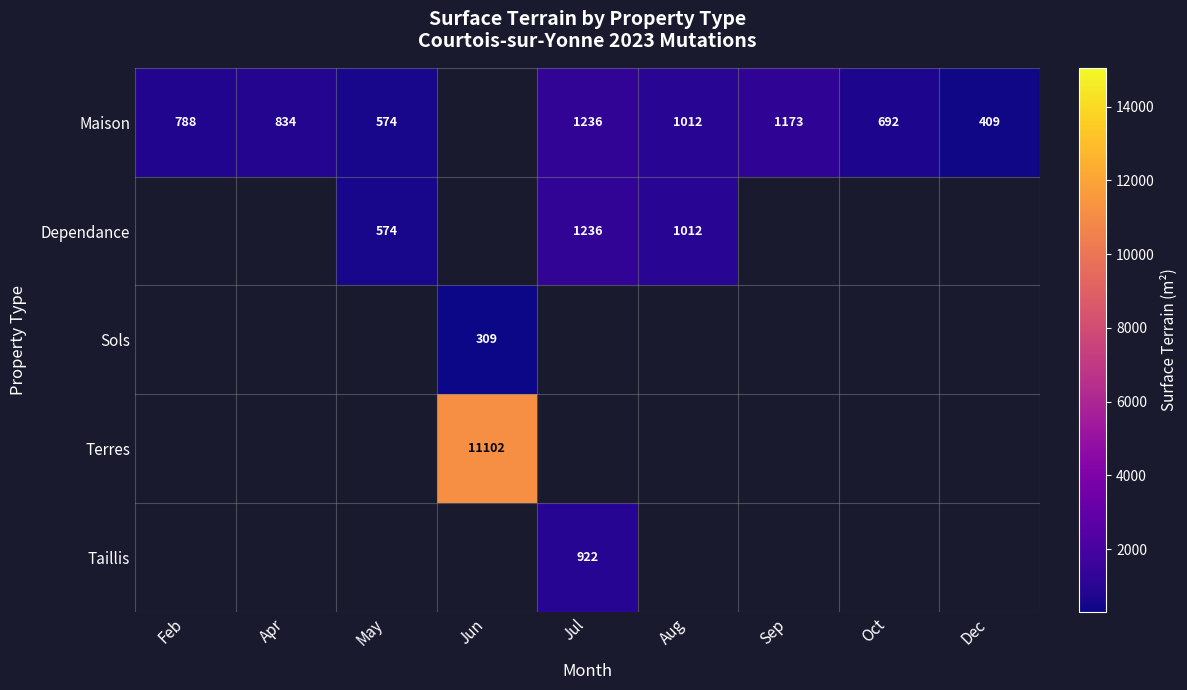

Count the number of categories in the chart.

9